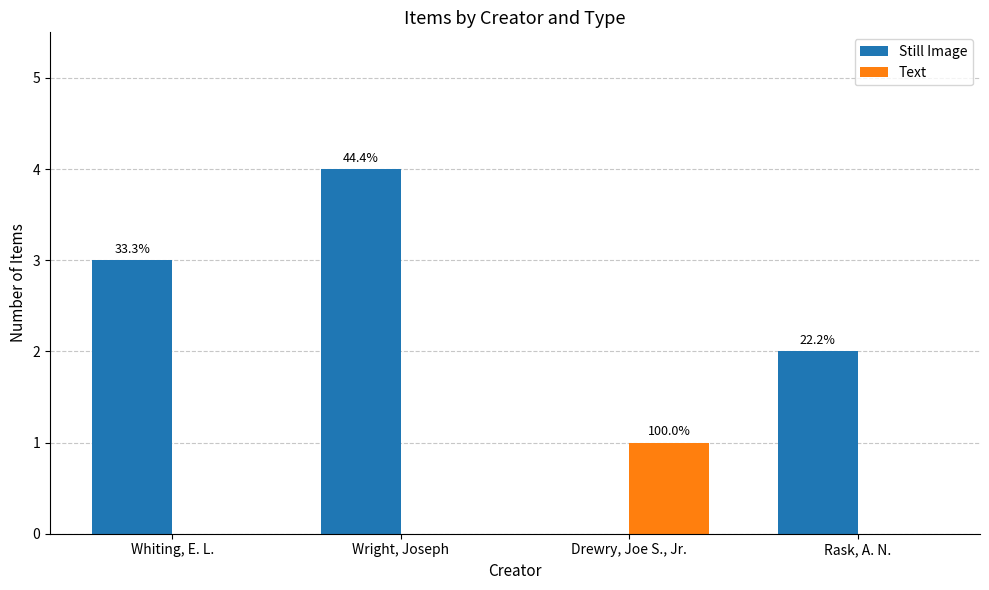

What are all the series names shown in the legend?

Still Image, Text